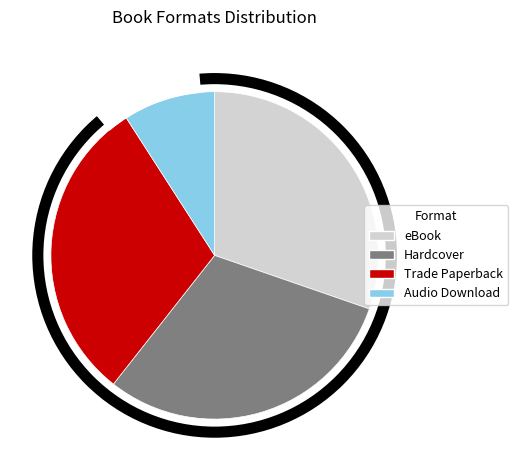

The Hardcover slice represents 30% of the pie. True or false?

True